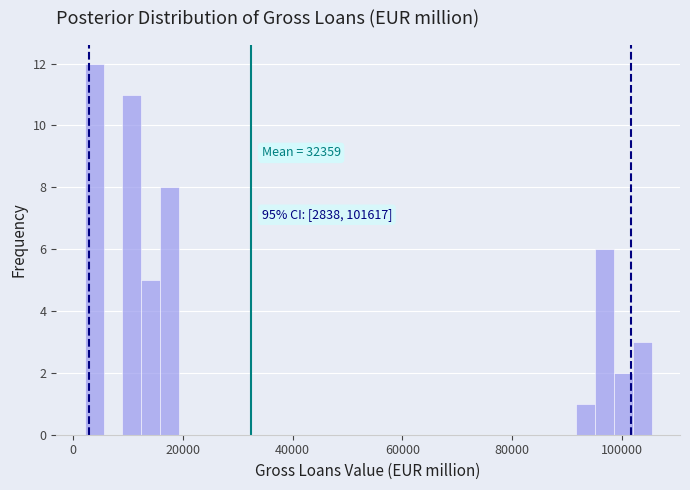

Around what value on the x-axis is the tallest bar? Give the approximate position of its centre, as read against the axis.

4000